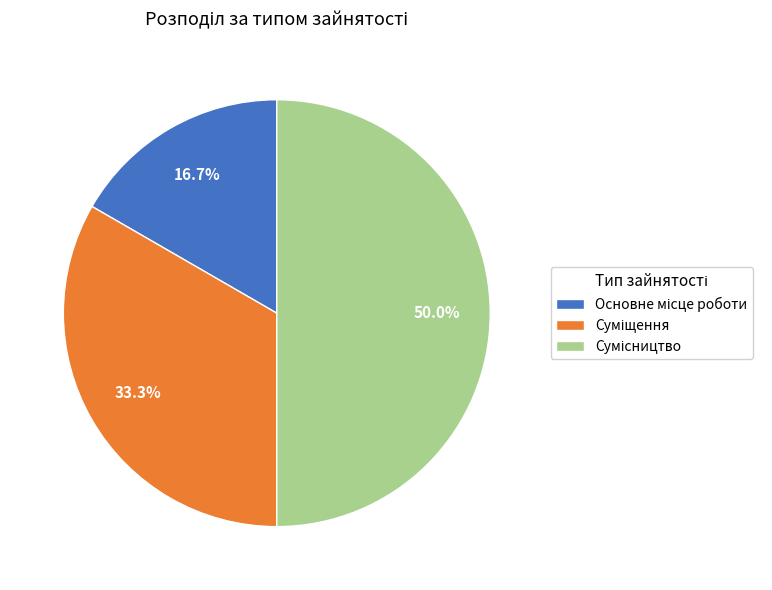

How many slices are in this pie chart?

3